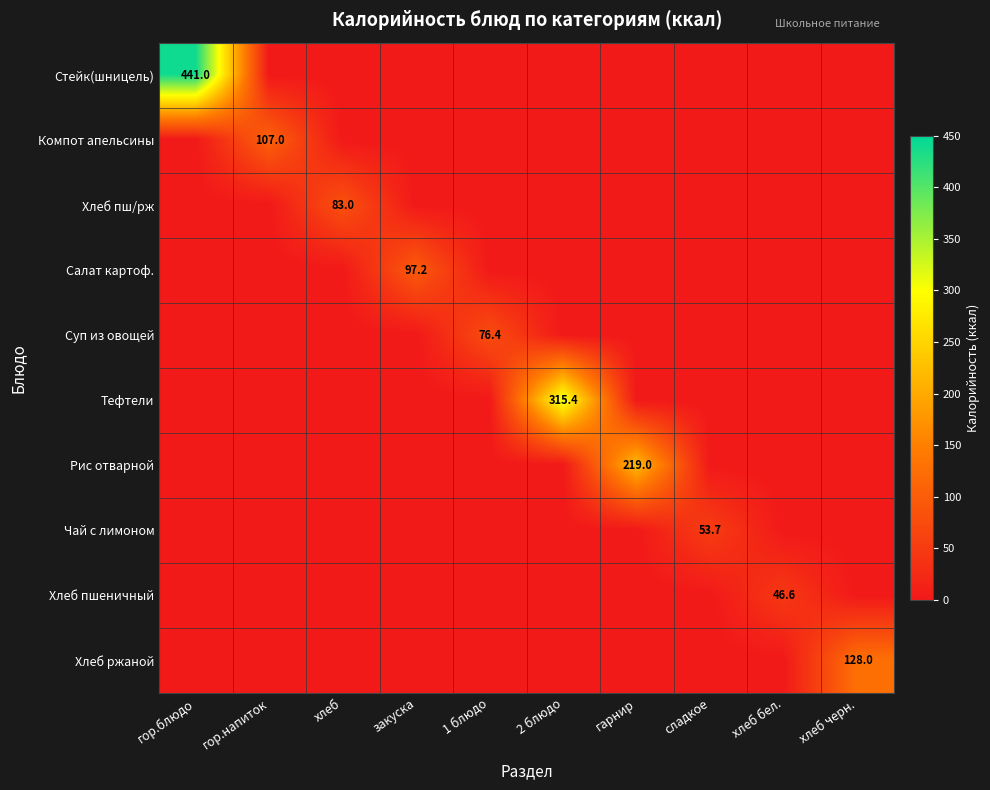

How many values in Салат картоф. are above zero?

1